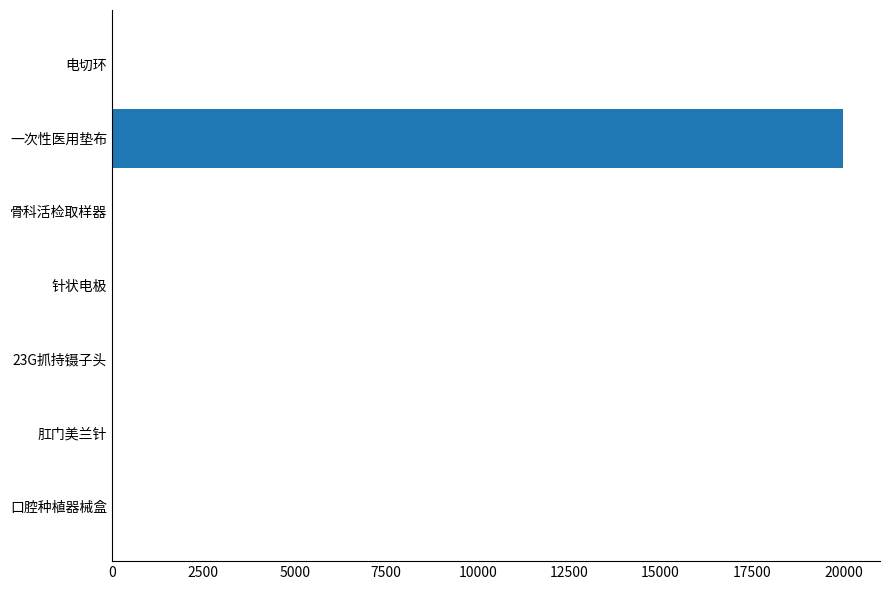

Is it true that the value at 一次性医用垫布 is 20000?

True